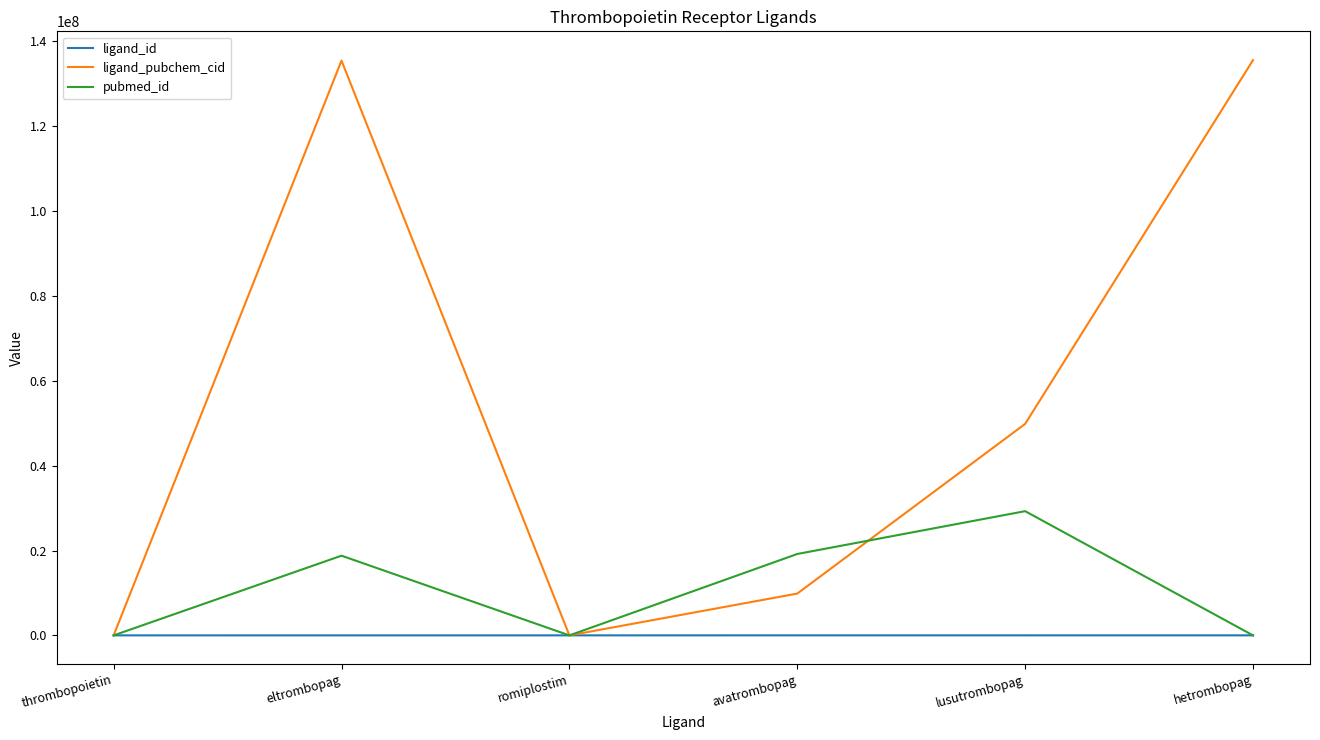

List the series in order of their peak value, highest first.

ligand_pubchem_cid, pubmed_id, ligand_id